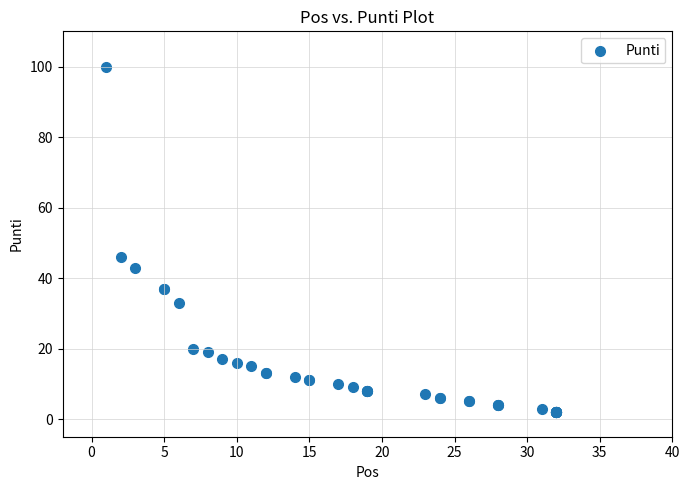

What Y value in the scatter plot is closest to 51?

46